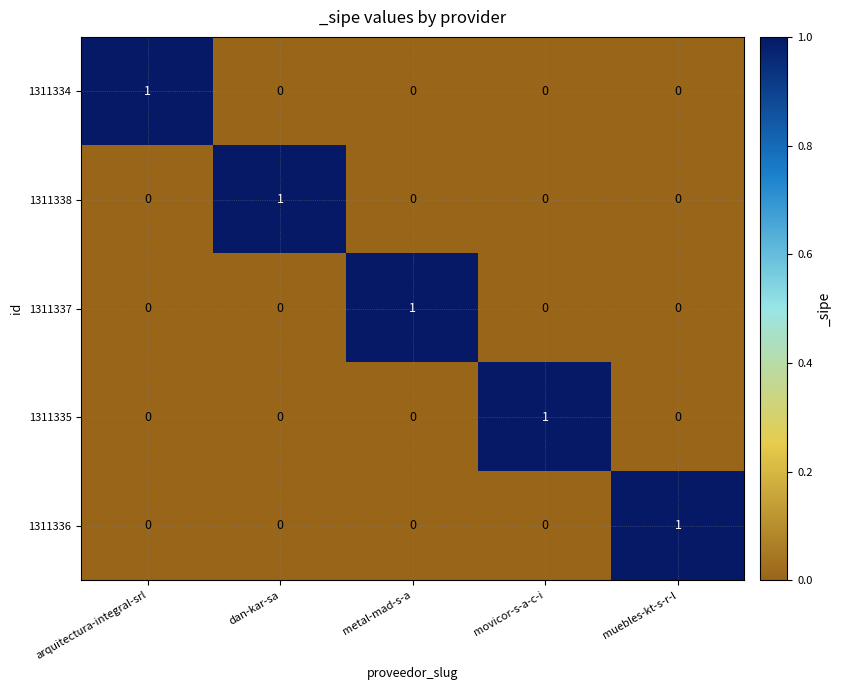

How many series are shown in this chart?

5